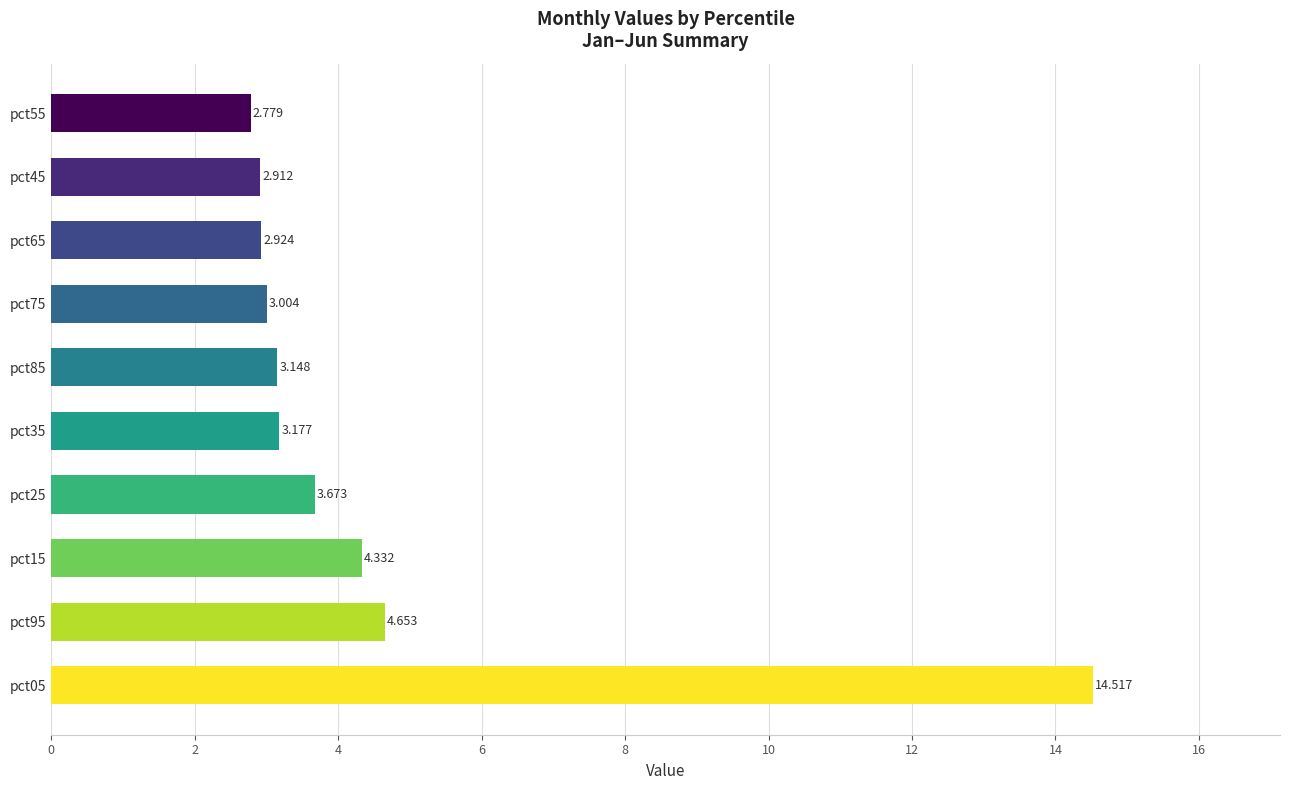

Rank the categories by value from lowest to highest.

pct55, pct45, pct65, pct75, pct85, pct35, pct25, pct15, pct95, pct05